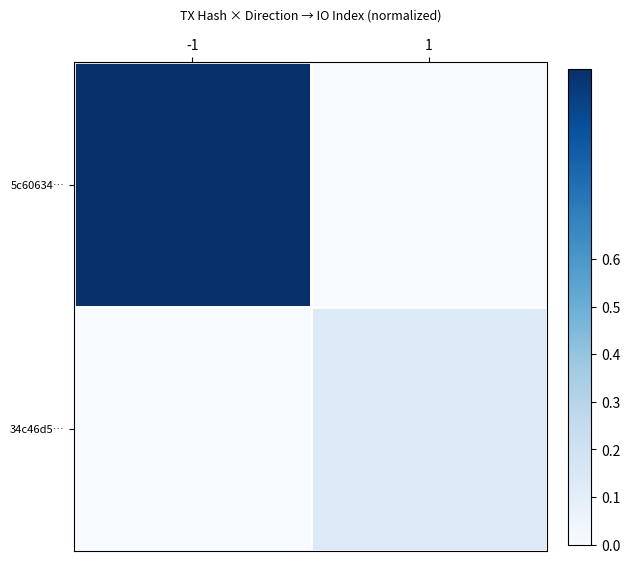

Reading left to right, transcribe all the data shown in this chart.

5c60634…: -1=1.0	1=0.0
34c46d5…: -1=0.0	1=0.1